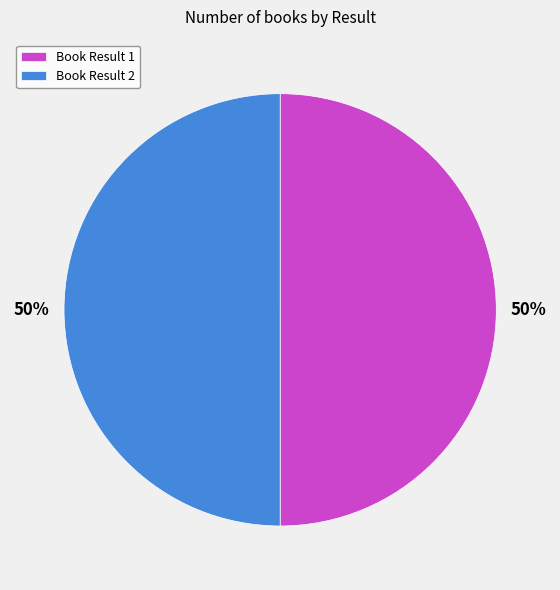

Count the number of slices in the pie.

2